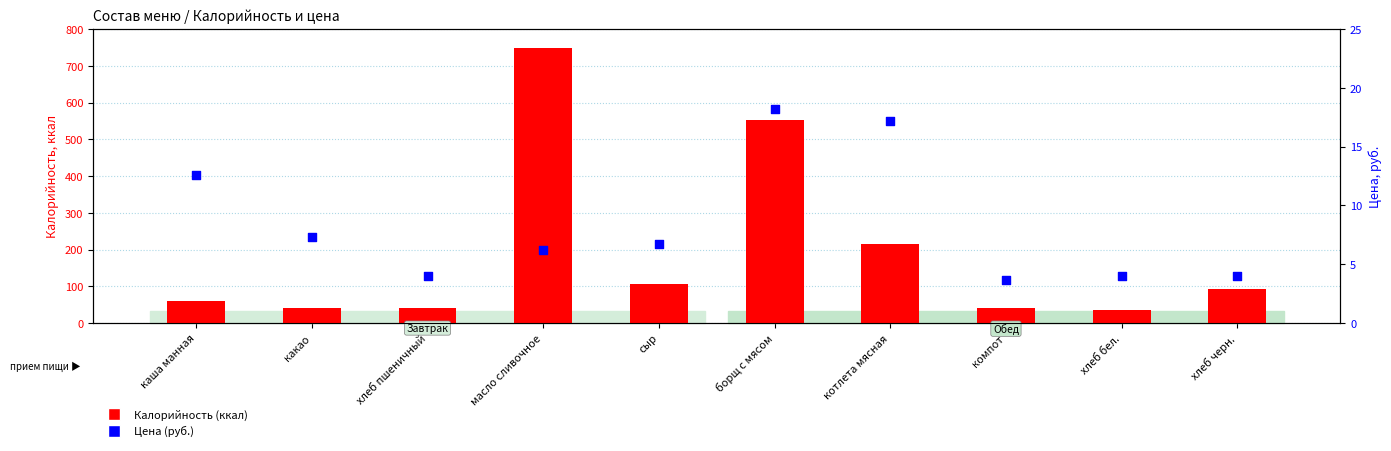

Which series contains the lowest Y value?

Цена (руб.)